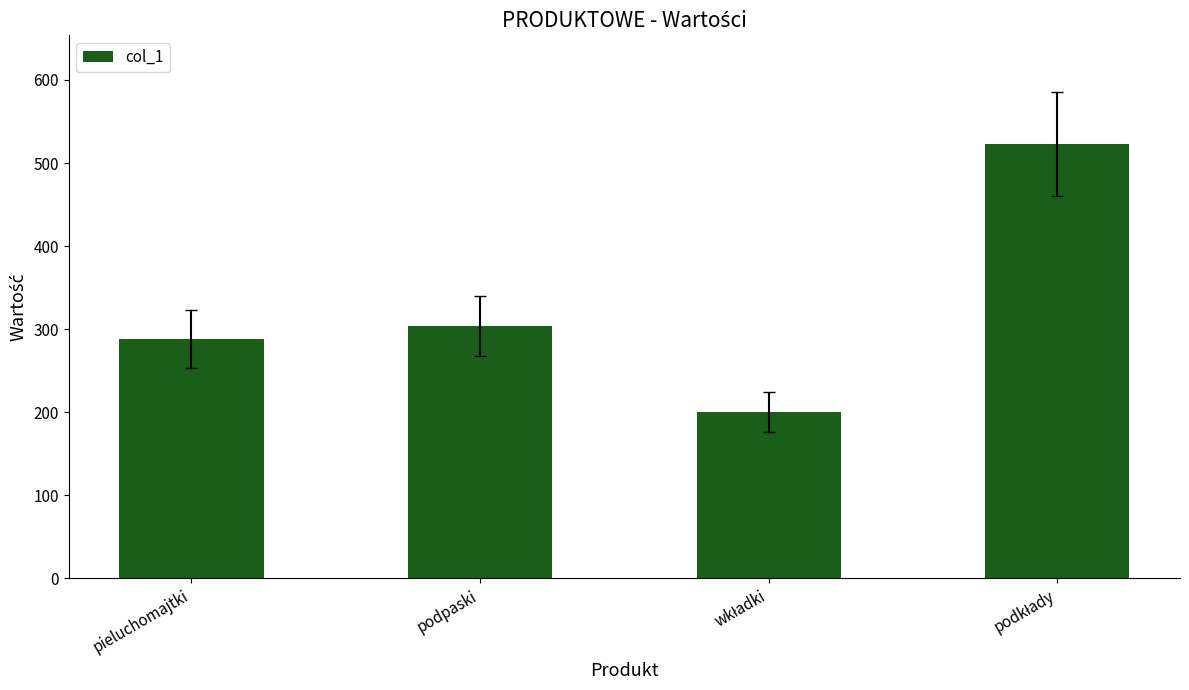

How many bars are there in total?

4